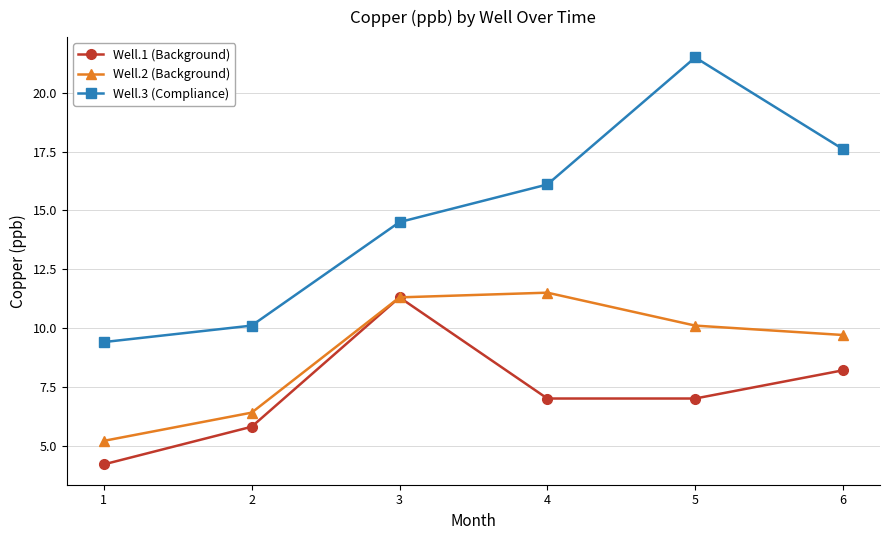

What is the value of the Well.1 (Background) point at the 2nd from the left?

5.8